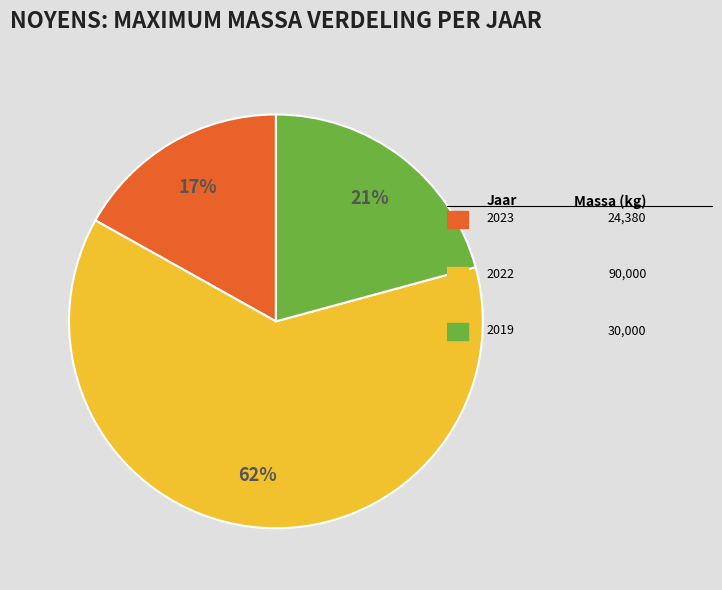

To the nearest percent, what is the average slice percentage?

33%